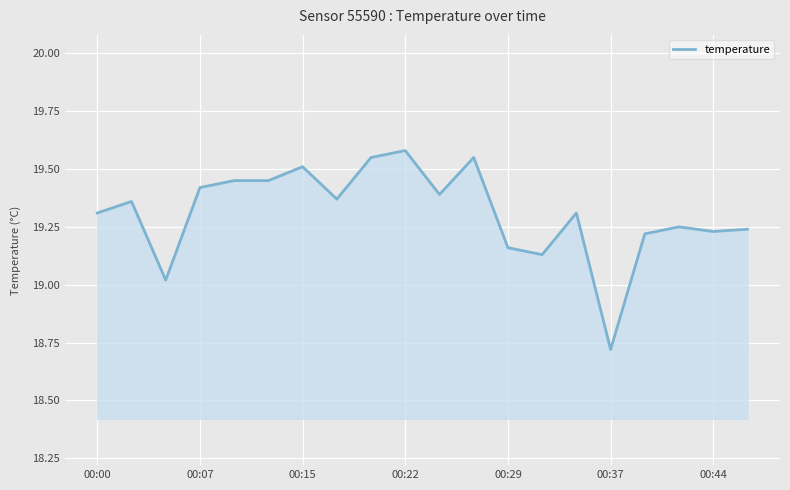

True or false: the data has more than 0 interior local peaks.

True